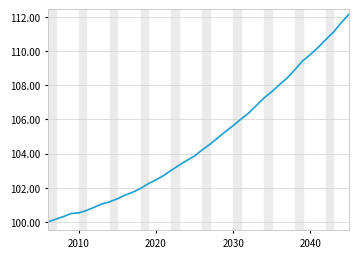

What is the greatest value displayed?

112.2